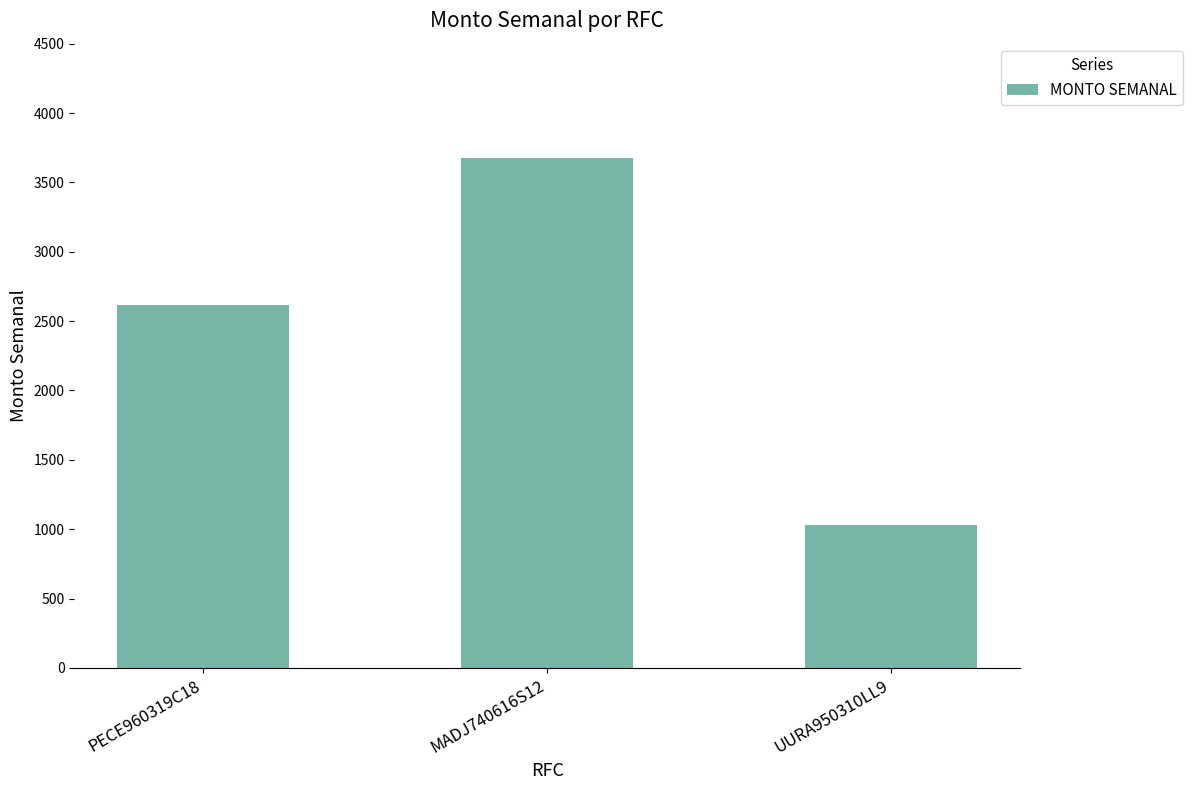

What is the change in value from MADJ740616S12 to UURA950310LL9?

-2646.7